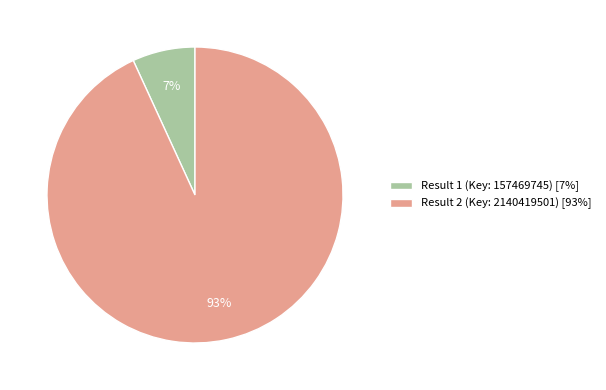

To the nearest percent, what is the average slice percentage?

50%